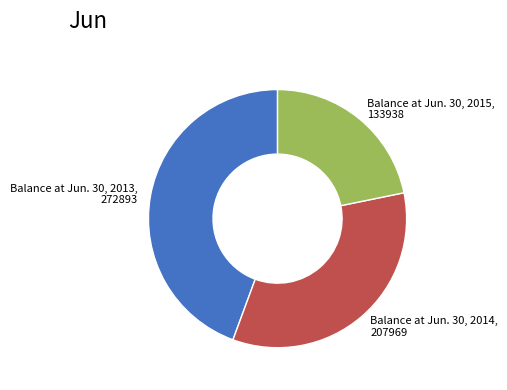

Is it true that Balance at Jun. 30, 2015 is 7% of the pie?

False